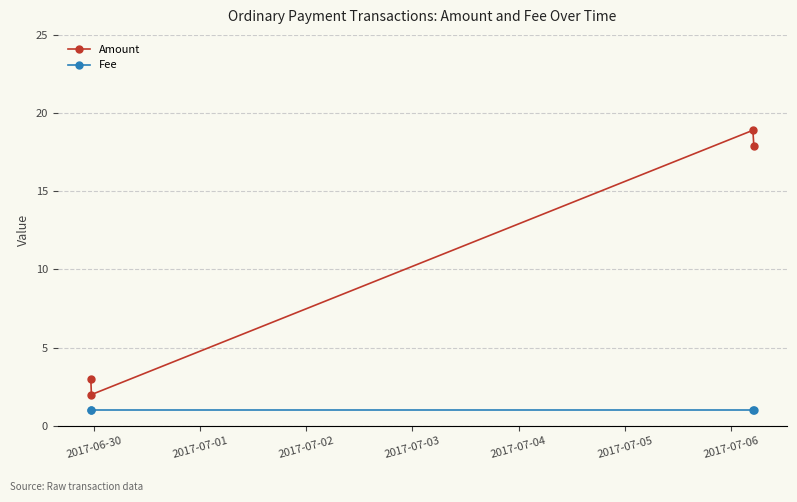

What is the value of the Fee point at the 2nd from the left?

1.0